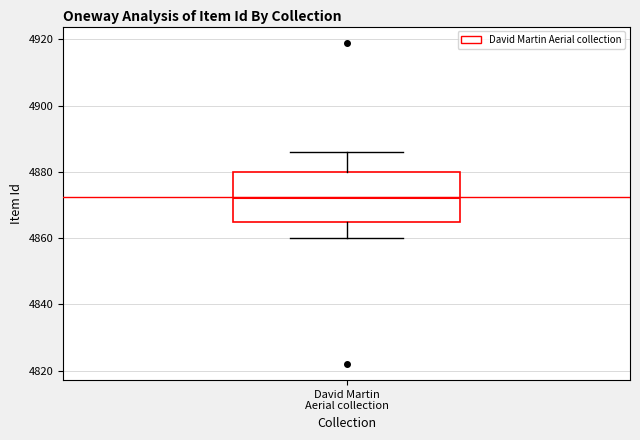

Where does the median line of the box for David Martin Aerial collection sit on the y-axis? The values are not printed on the chart, so give them approximately, as read against the axis.

4872